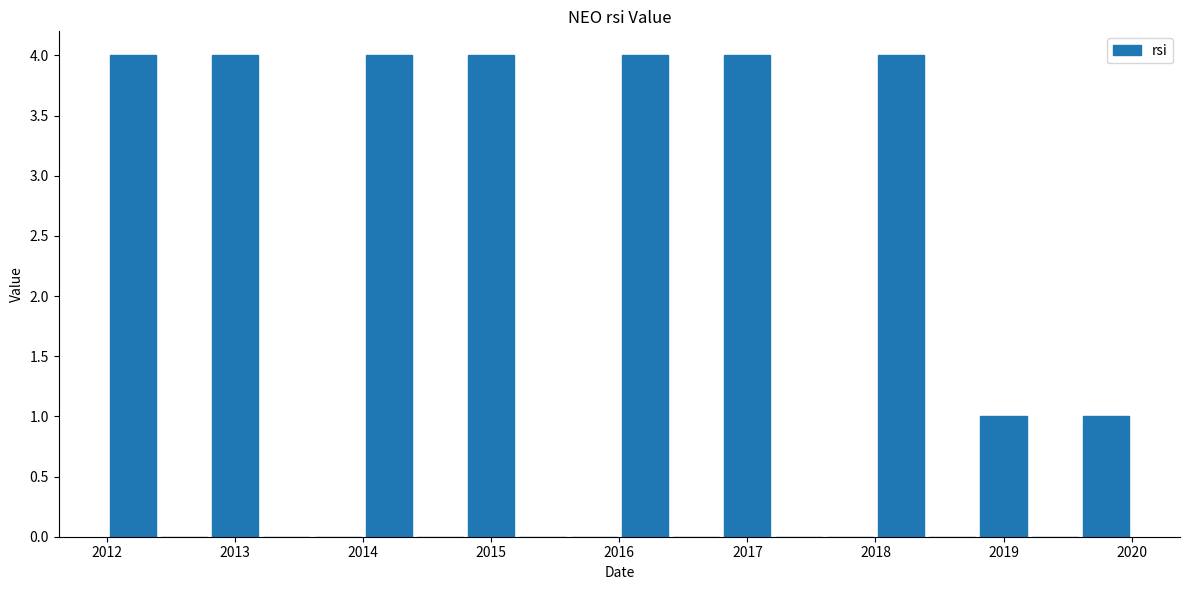

Reading left to right, list every bar in this chart as the range it spans on the x-axis followed by its height. The values are not printed on the chart, so give them approximately, as read against the axis.

2012.0 to 2012.4: 4
2012.4 to 2012.8: 0
2012.8 to 2013.2: 4
2013.2 to 2013.6: 0
2013.6 to 2014.0: 0
2014.0 to 2014.4: 4
2014.4 to 2014.8: 0
2014.8 to 2015.2: 4
2015.2 to 2015.6: 0
2015.6 to 2016.0: 0
2016.0 to 2016.4: 4
2016.4 to 2016.8: 0
2016.8 to 2017.2: 4
2017.2 to 2017.6: 0
2017.6 to 2018.0: 0
2018.0 to 2018.4: 4
2018.4 to 2018.8: 0
2018.8 to 2019.2: 1
2019.2 to 2019.6: 0
2019.6 to 2020.0: 1